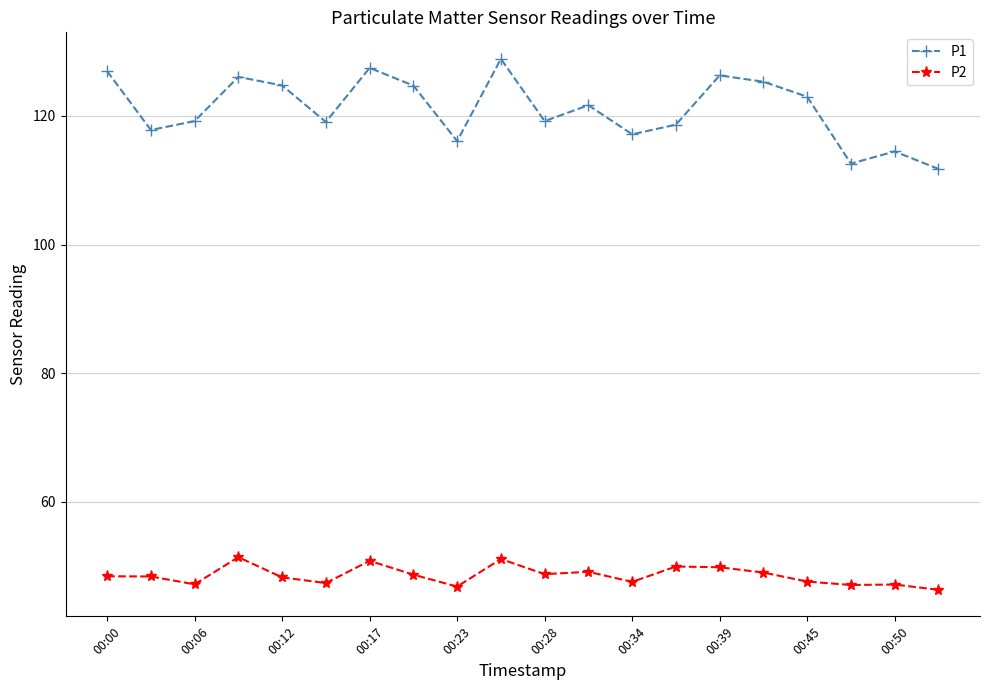

What is the maximum value for P2?

51.4